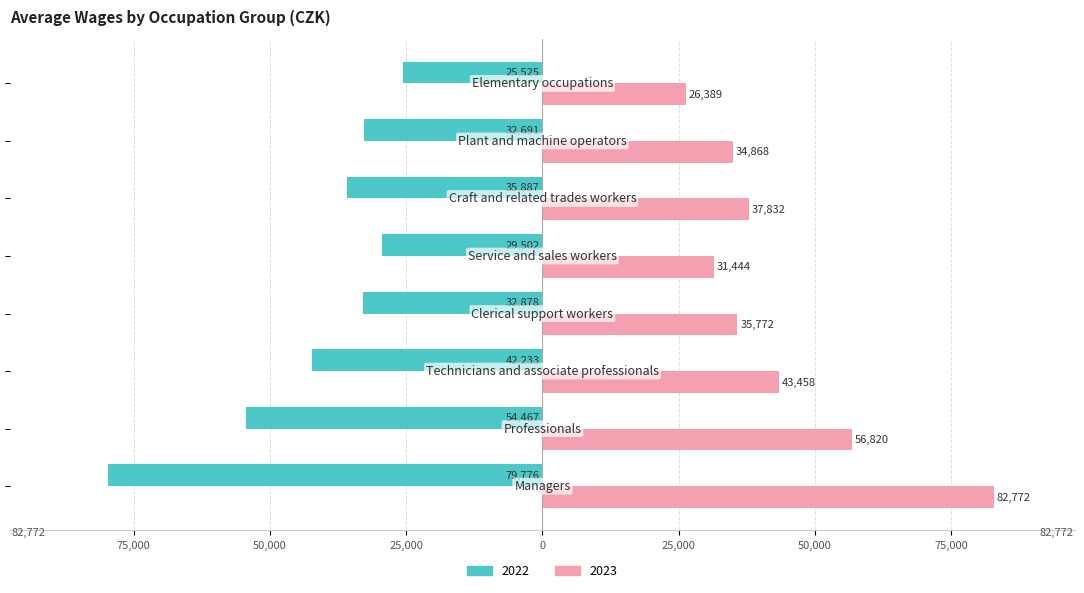

What are all the series names shown in the legend?

2022, 2023